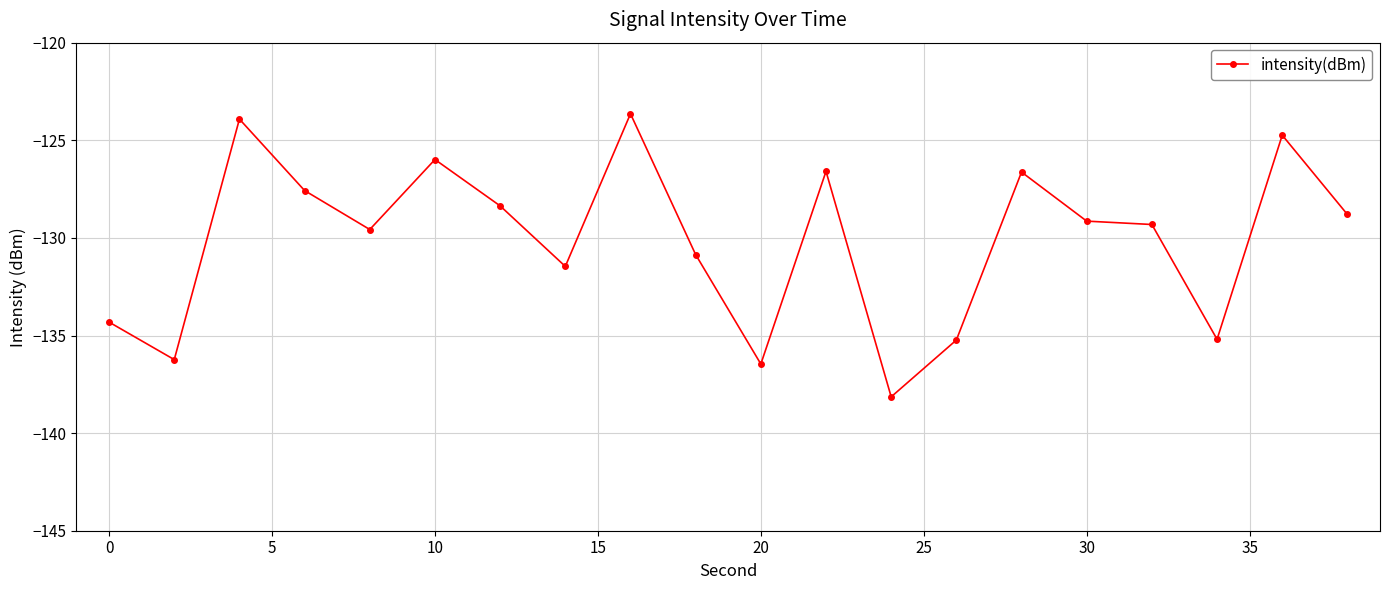

What is the difference between the maximum and minimum values?

14.5